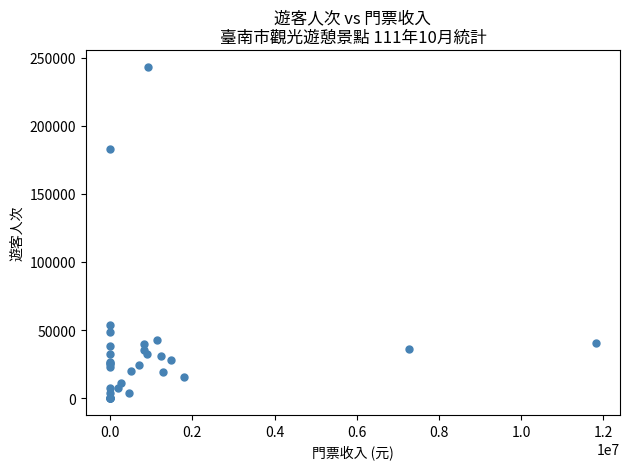

What Y value in the scatter plot is closest to 121715?

183042